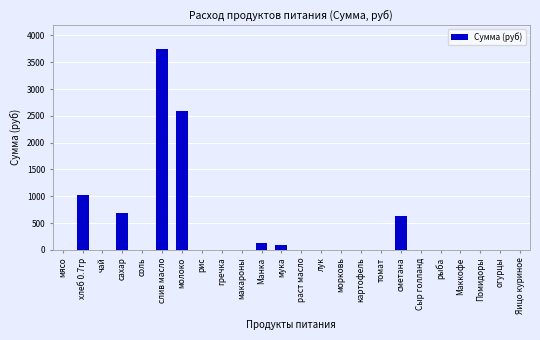

Is it true that the value at Маккофе is -2106.8?

False